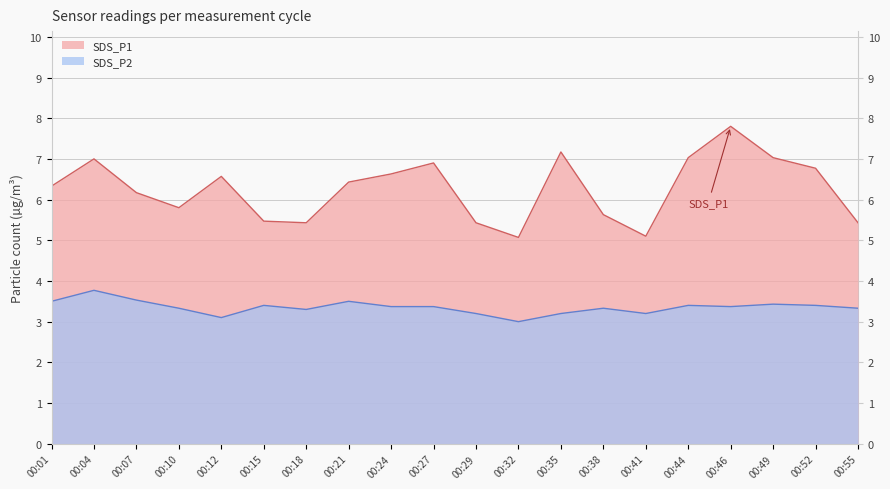

How many values in the SDS_P1 series are below 6?

8